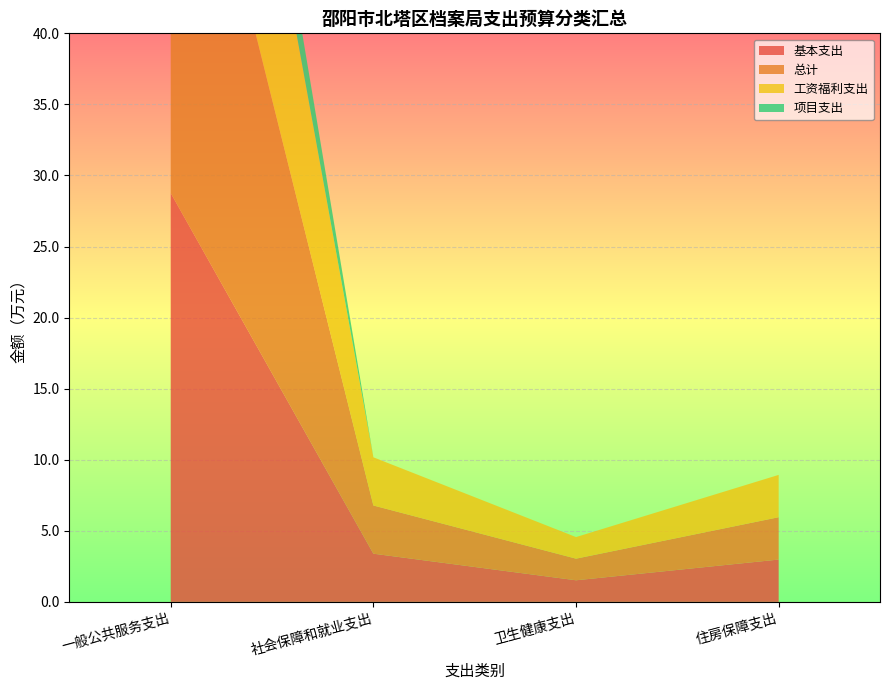

Reading right to left, transcribe all the data shown in this chart.

基本支出: 住房保障支出=3.0	卫生健康支出=1.5	社会保障和就业支出=3.4	一般公共服务支出=28.8
总计: 住房保障支出=3.0	卫生健康支出=1.5	社会保障和就业支出=3.4	一般公共服务支出=35.2
工资福利支出: 住房保障支出=3.0	卫生健康支出=1.5	社会保障和就业支出=3.4	一般公共服务支出=24.8
项目支出: 住房保障支出=0.0	卫生健康支出=0.0	社会保障和就业支出=0.0	一般公共服务支出=6.4